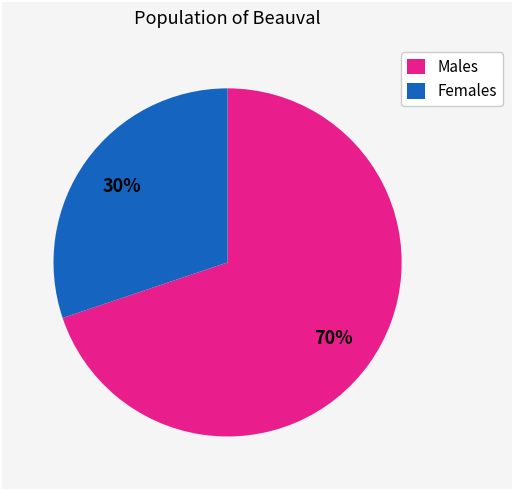

Which slice is the largest?

Males